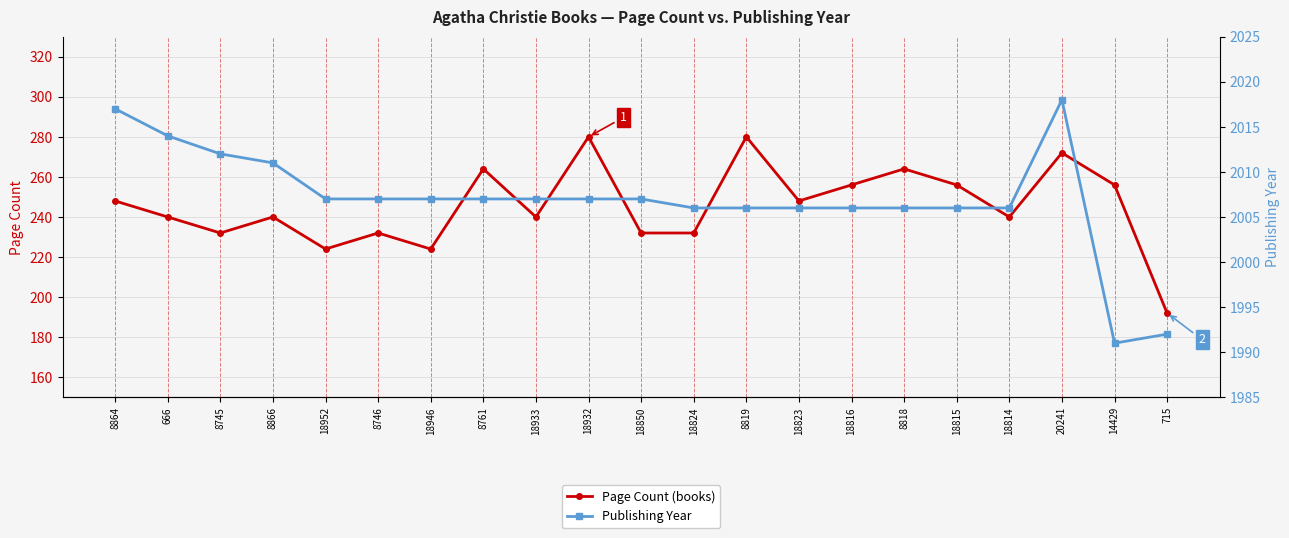

True or false: Publishing Year and Page Count cross at least once.

False